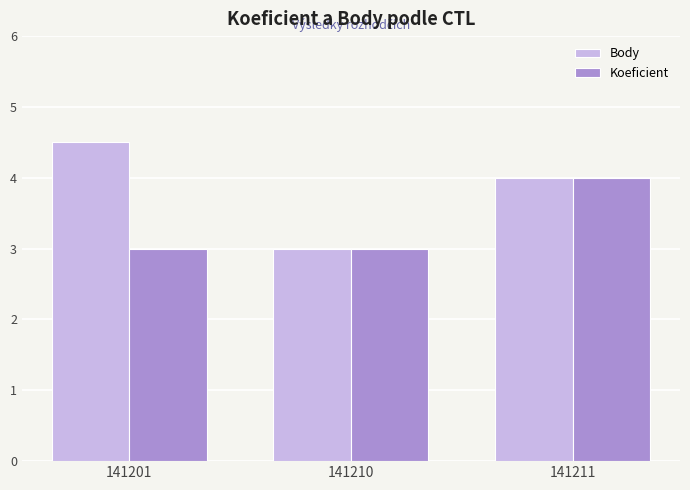

Which series has the largest total across all categories?

Body